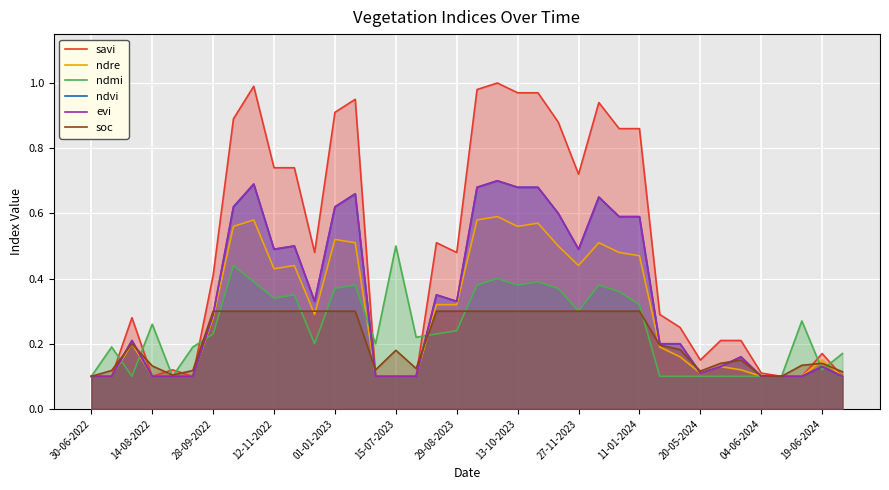

Reading right to left, what are all the values shown in this chart?

savi: 0.1	0.2	0.1	0.1	0.1	0.2	0.2	0.1	0.2	0.3	0.9	0.9	0.9	0.7	0.9	1.0	1.0	1.0	1.0	0.5	0.5	0.1	0.1	0.1	0.9	0.9	0.5	0.7	0.7	1.0	0.9	0.4	0.1	0.1	0.1	0.3	0.1	0.1
ndre: 0.1	0.1	0.1	0.1	0.1	0.1	0.1	0.1	0.2	0.2	0.5	0.5	0.5	0.4	0.5	0.6	0.6	0.6	0.6	0.3	0.3	0.1	0.1	0.1	0.5	0.5	0.3	0.4	0.4	0.6	0.6	0.3	0.1	0.1	0.1	0.2	0.1	0.1
ndmi: 0.2	0.1	0.3	0.1	0.1	0.1	0.1	0.1	0.1	0.1	0.3	0.4	0.4	0.3	0.4	0.4	0.4	0.4	0.4	0.2	0.2	0.2	0.5	0.2	0.4	0.4	0.2	0.3	0.3	0.4	0.4	0.2	0.2	0.1	0.3	0.1	0.2	0.1
ndvi: 0.1	0.1	0.1	0.1	0.1	0.2	0.1	0.1	0.2	0.2	0.6	0.6	0.7	0.5	0.6	0.7	0.7	0.7	0.7	0.3	0.3	0.1	0.1	0.1	0.7	0.6	0.3	0.5	0.5	0.7	0.6	0.3	0.1	0.1	0.1	0.2	0.1	0.1
evi: 0.1	0.1	0.1	0.1	0.1	0.2	0.1	0.1	0.2	0.2	0.6	0.6	0.7	0.5	0.6	0.7	0.7	0.7	0.7	0.3	0.3	0.1	0.1	0.1	0.7	0.6	0.3	0.5	0.5	0.7	0.6	0.3	0.1	0.1	0.1	0.2	0.1	0.1
soc: 0.1	0.1	0.1	0.1	0.1	0.1	0.1	0.1	0.2	0.2	0.3	0.3	0.3	0.3	0.3	0.3	0.3	0.3	0.3	0.3	0.3	0.1	0.2	0.1	0.3	0.3	0.3	0.3	0.3	0.3	0.3	0.3	0.1	0.1	0.1	0.2	0.1	0.1